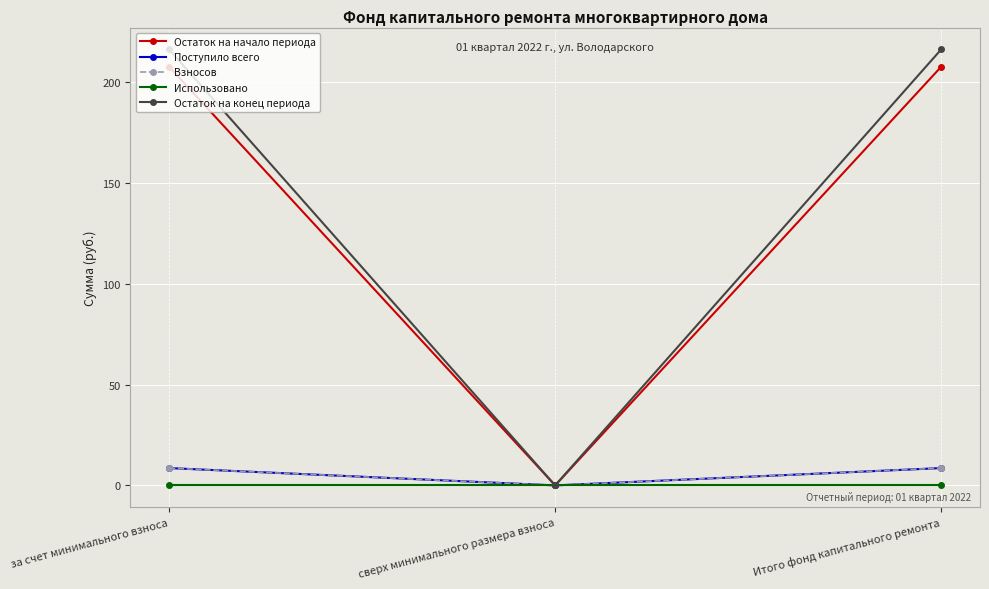

What position from the right is Итого фонд капитального ремонта?

1